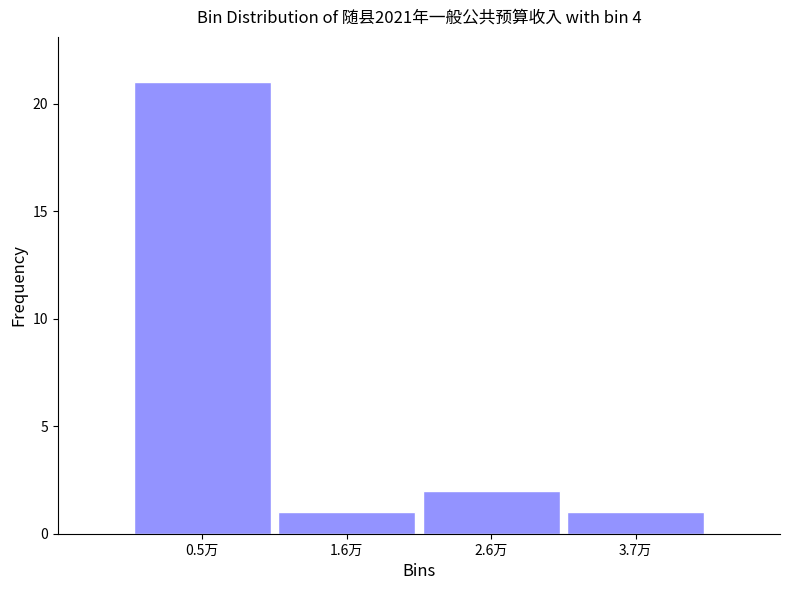

Reading left to right, transcribe all the data shown in this chart.

0.5万=21	1.6万=1	2.6万=2	3.7万=1